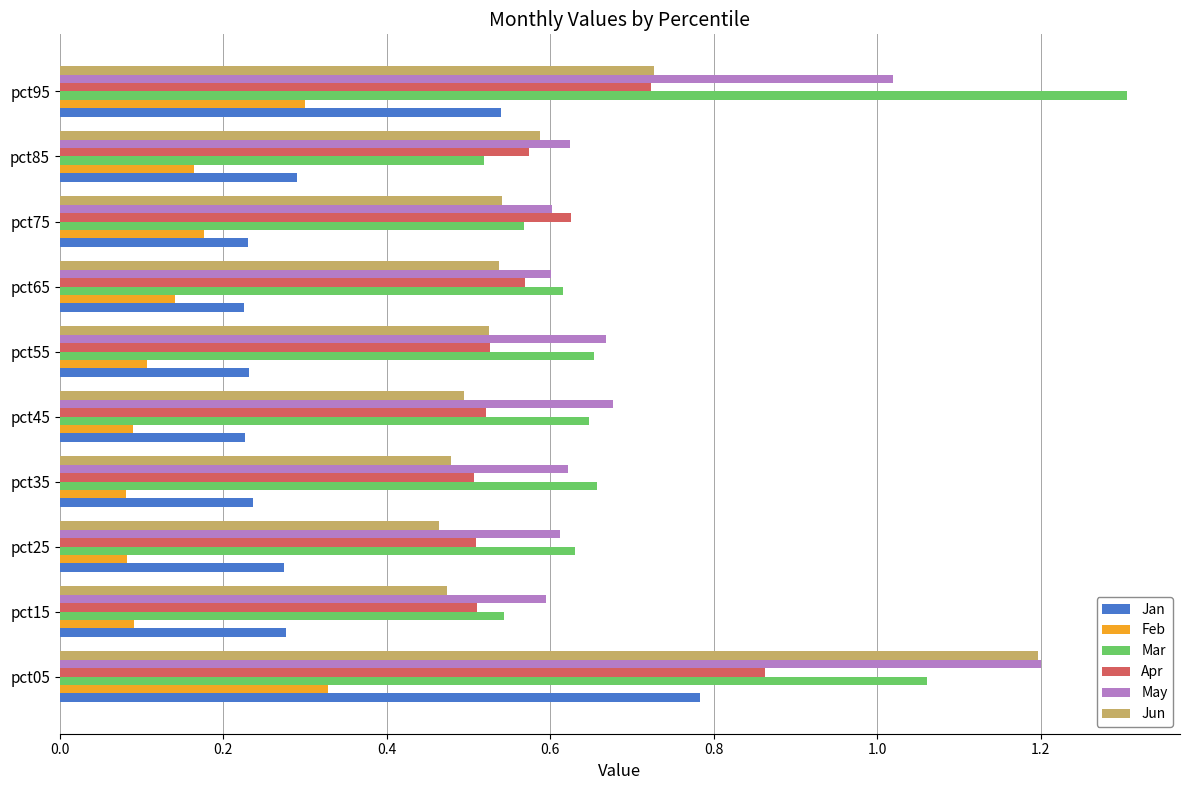

Is it true that Apr equals 0.6 at pct85?

True